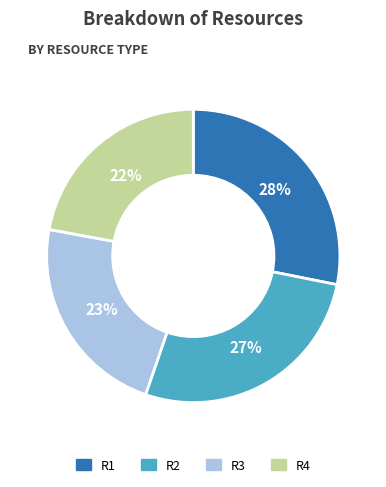

To the nearest percent, what portion does R1 represent?

28%